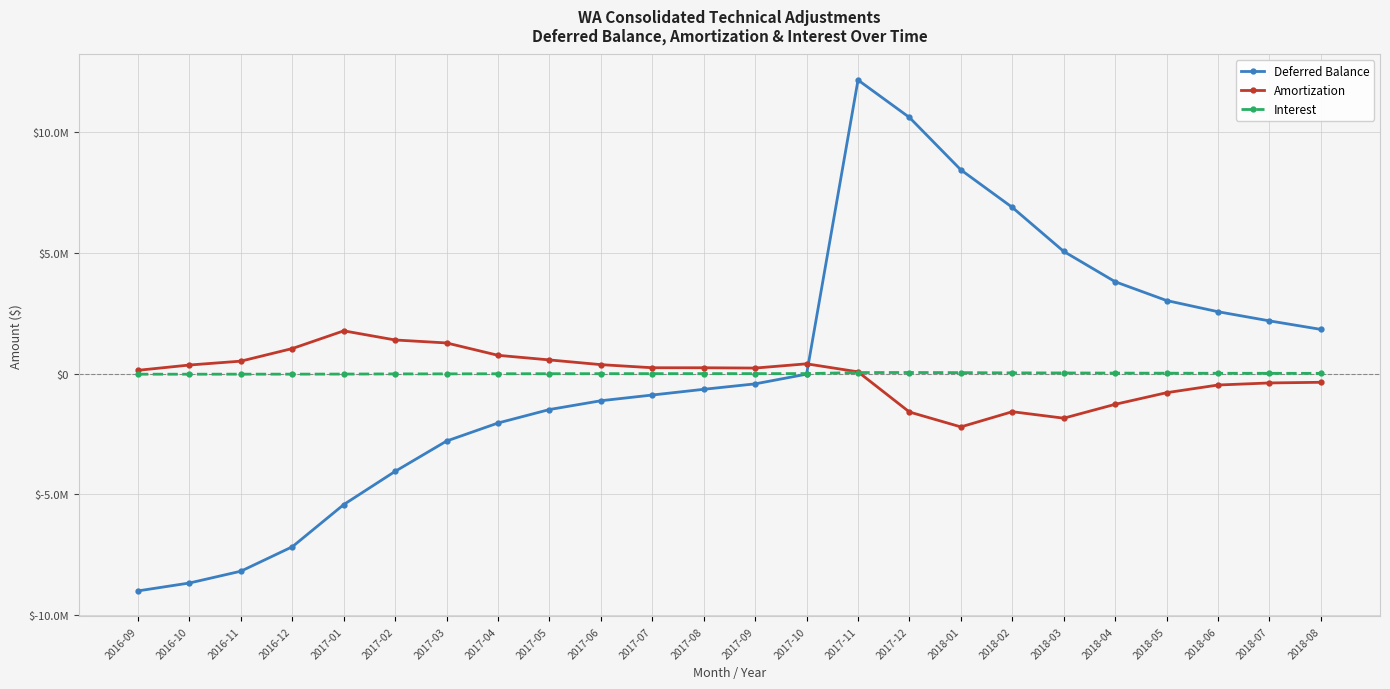

At which category is the sum across all series the highest?

2017-11